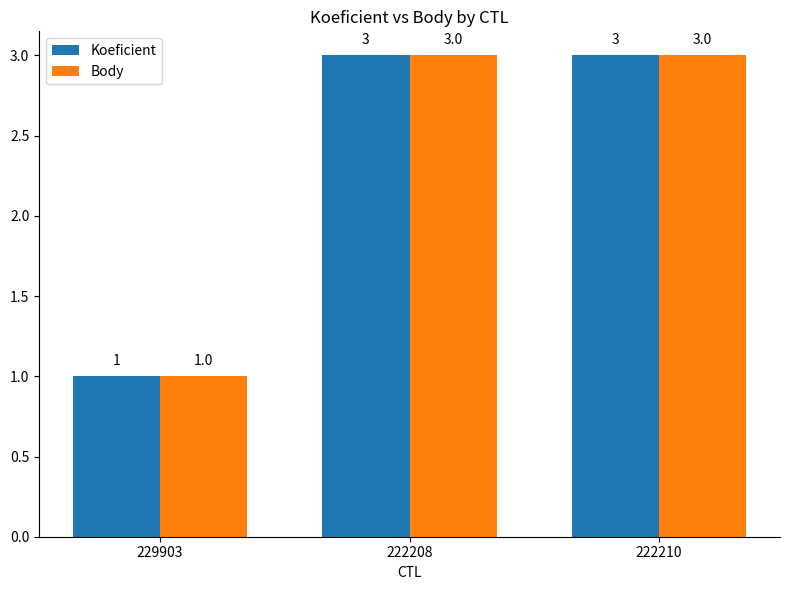

What is the approximate value of Koeficient at 222210?

3